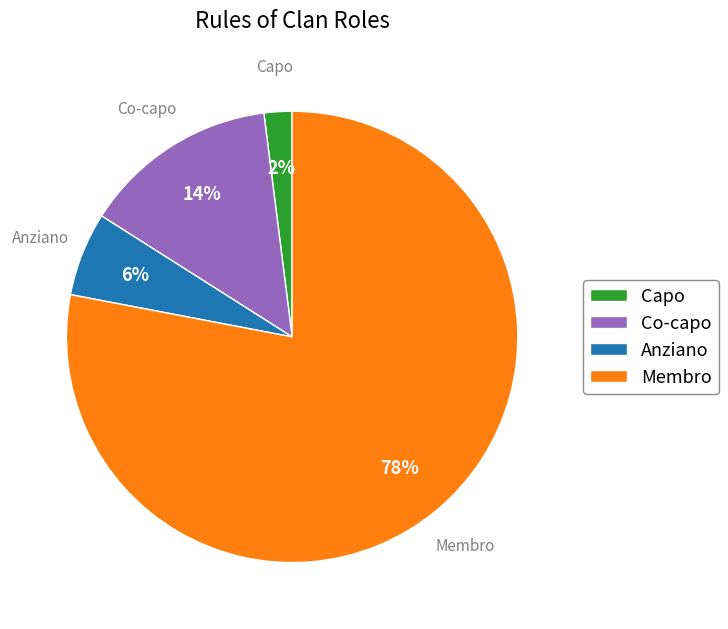

How many segments does this pie chart have?

4